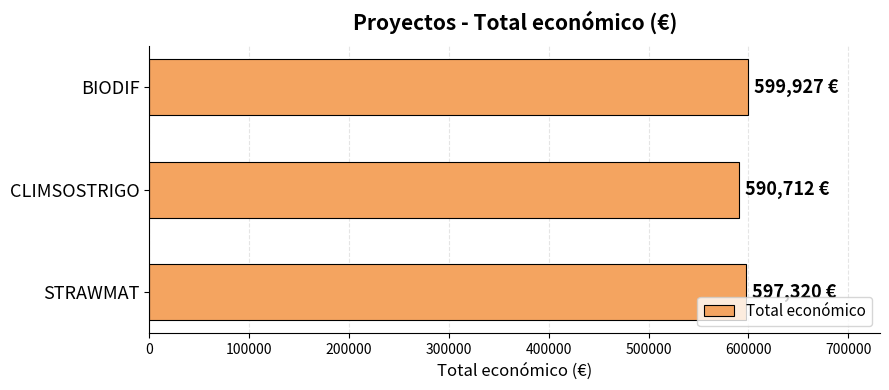

How many series are shown in this chart?

1